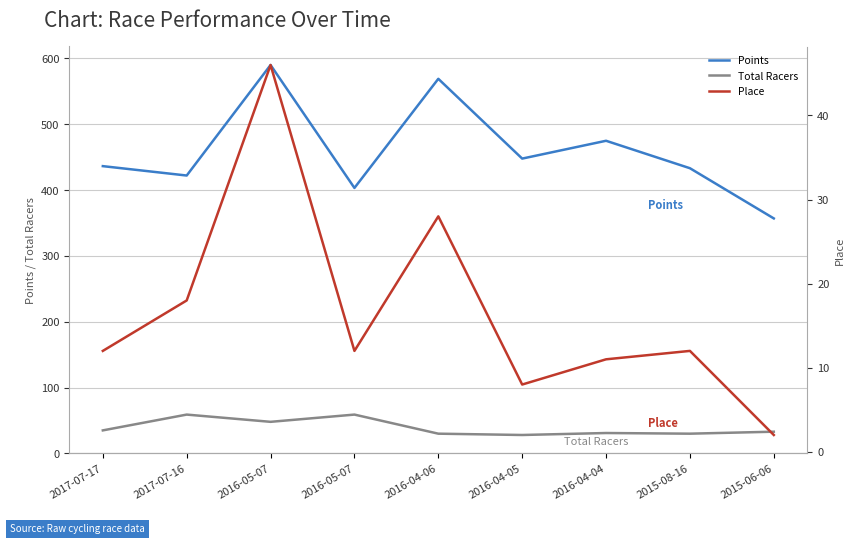

What is the maximum value shown in the chart?

590.1